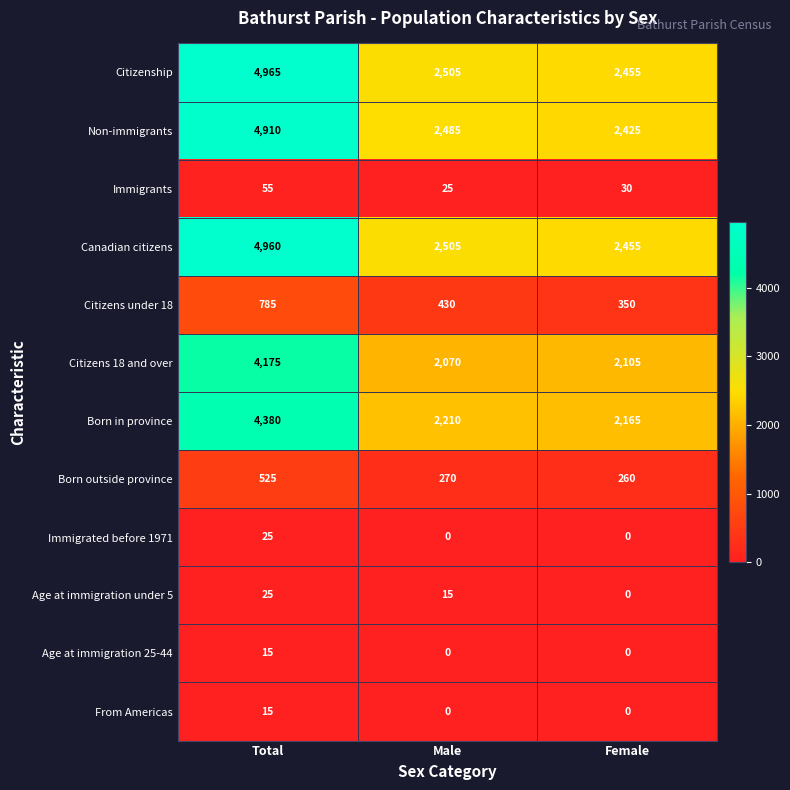

Which series has the largest range (max minus min)?

Citizenship